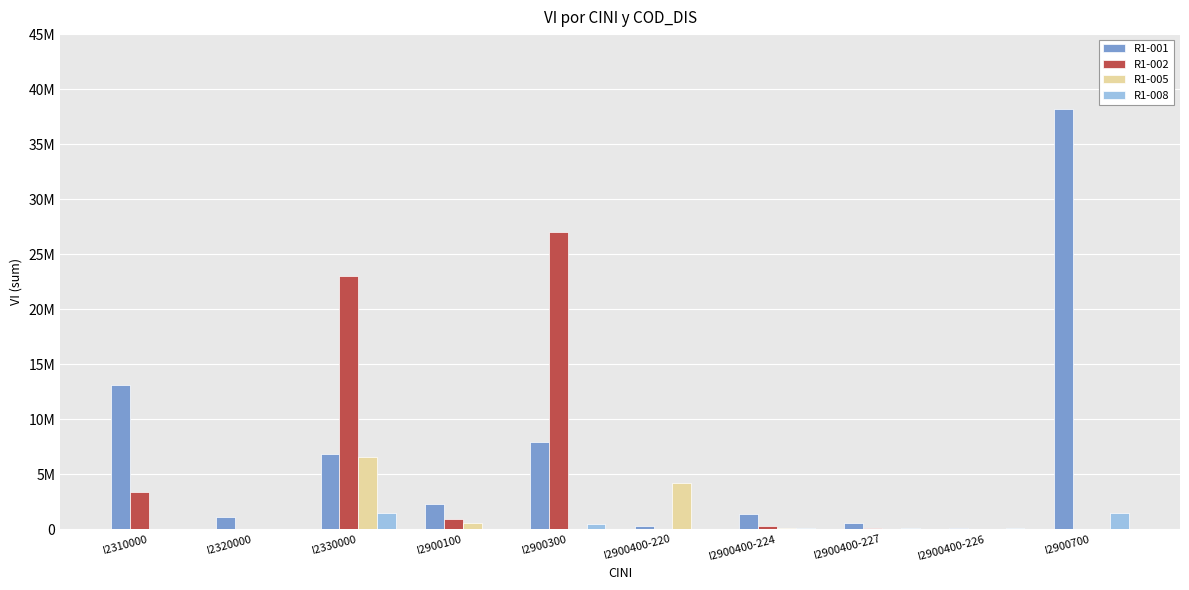

Does the chart contain stacked bars?

No